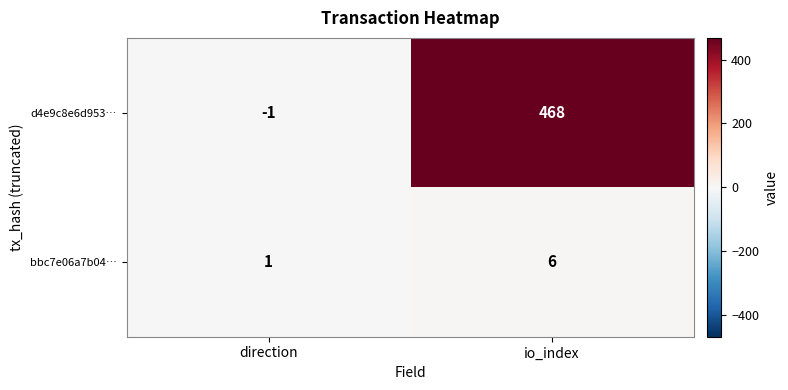

At which category is the sum across all series the highest?

io_index